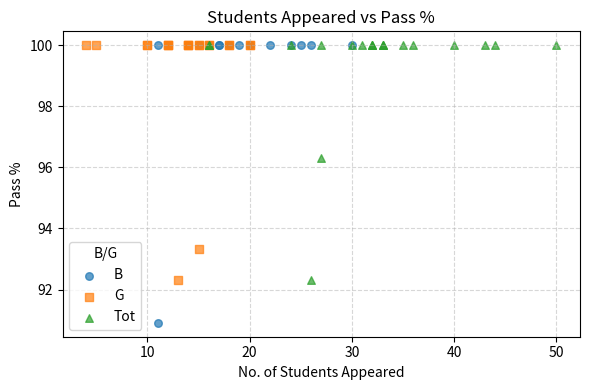

Which series contains the lowest Y value?

B